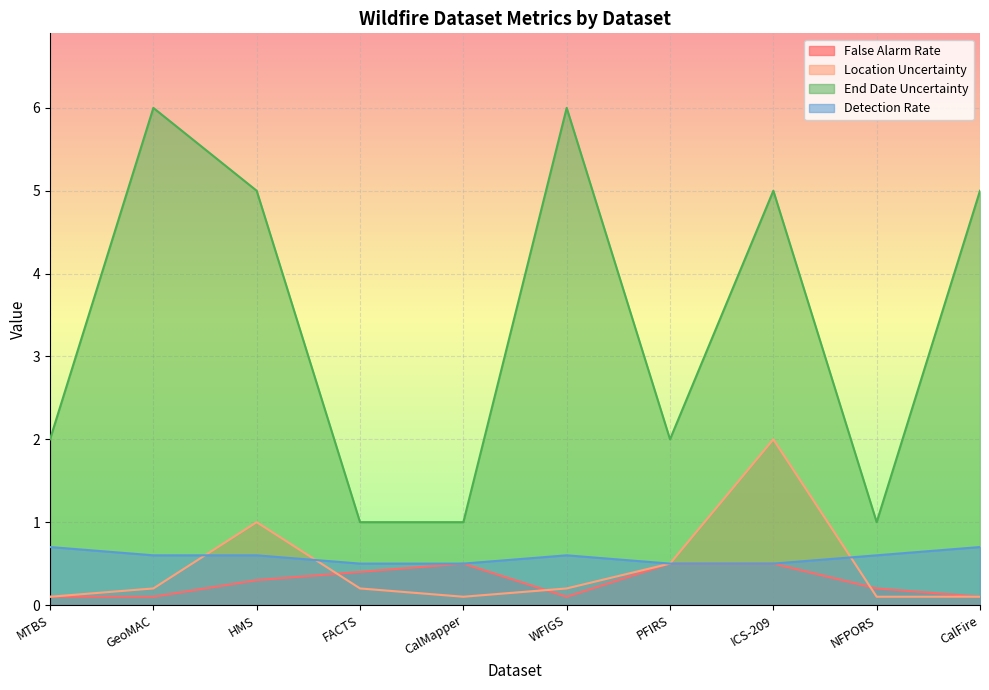

Which series ends up on top after the final intersection of Location Uncertainty and Detection Rate?

Detection Rate